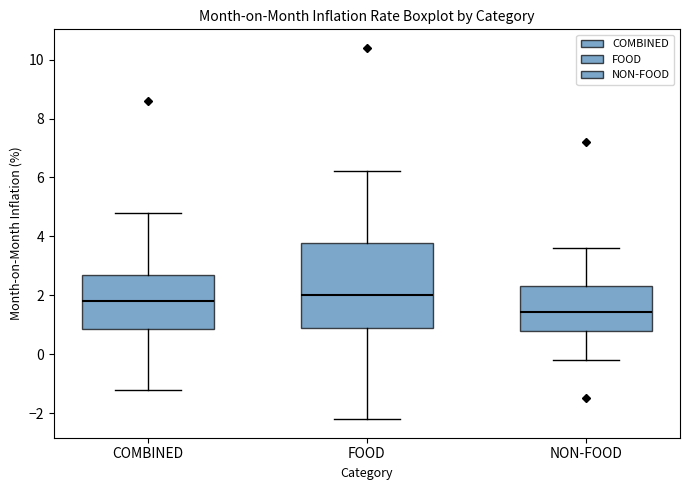

Comparing the boxes themselves (not the whiskers), which one is the tallest?

FOOD